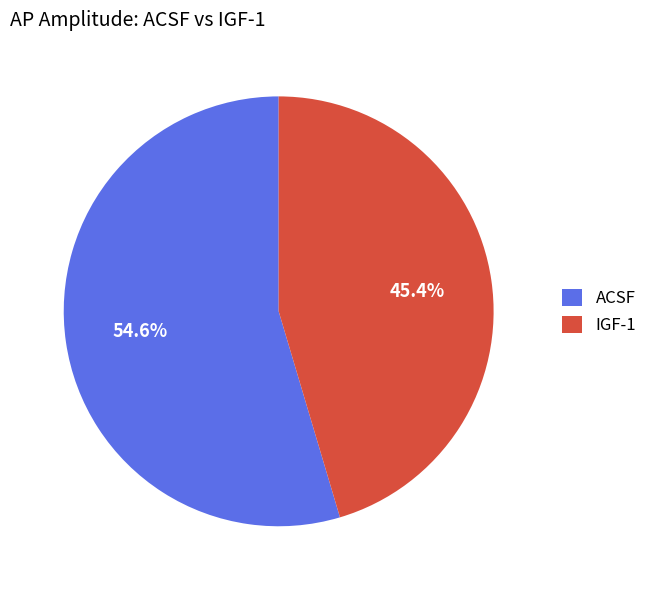

What is the largest slice in the pie chart?

ACSF